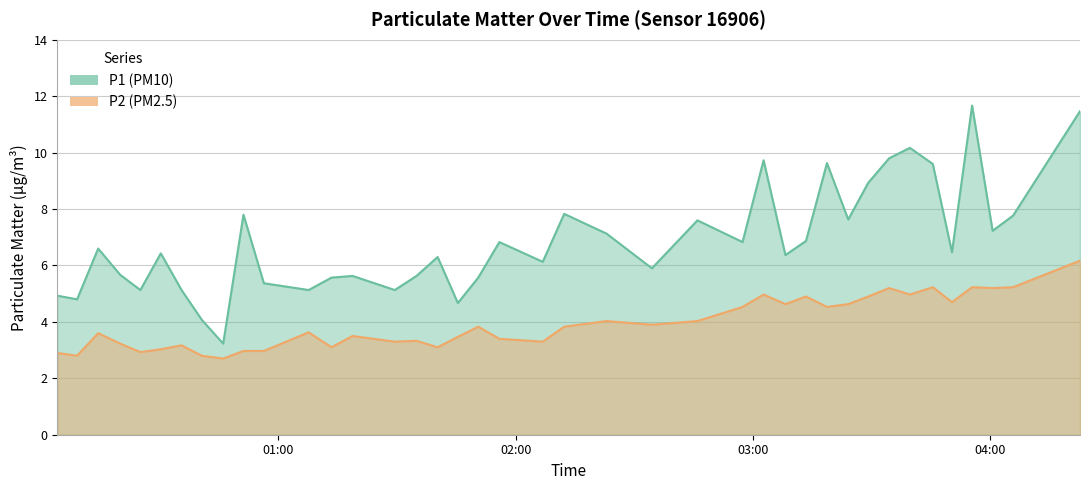

Rank the series by their maximum value, from lowest to highest.

P2, P1